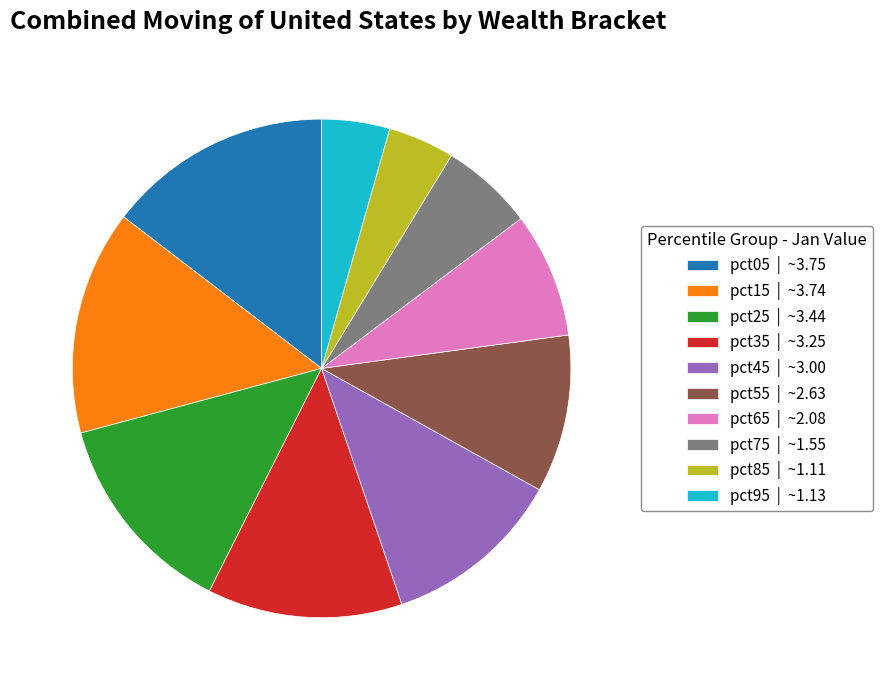

Between pct25 | ~3.44 and pct05 | ~3.75, which is larger?

pct05 | ~3.75